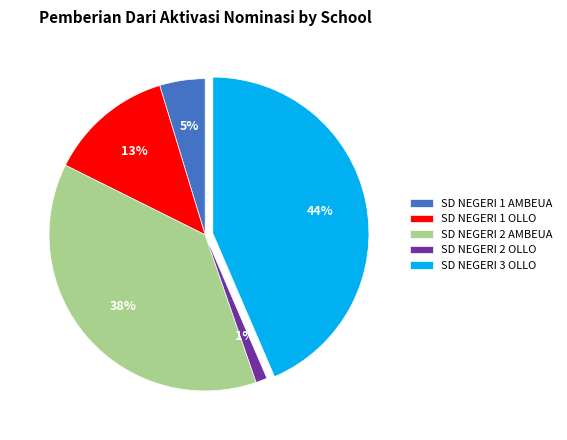

Combined, do SD NEGERI 3 OLLO and SD NEGERI 1 AMBEUA account for over 50%?

No